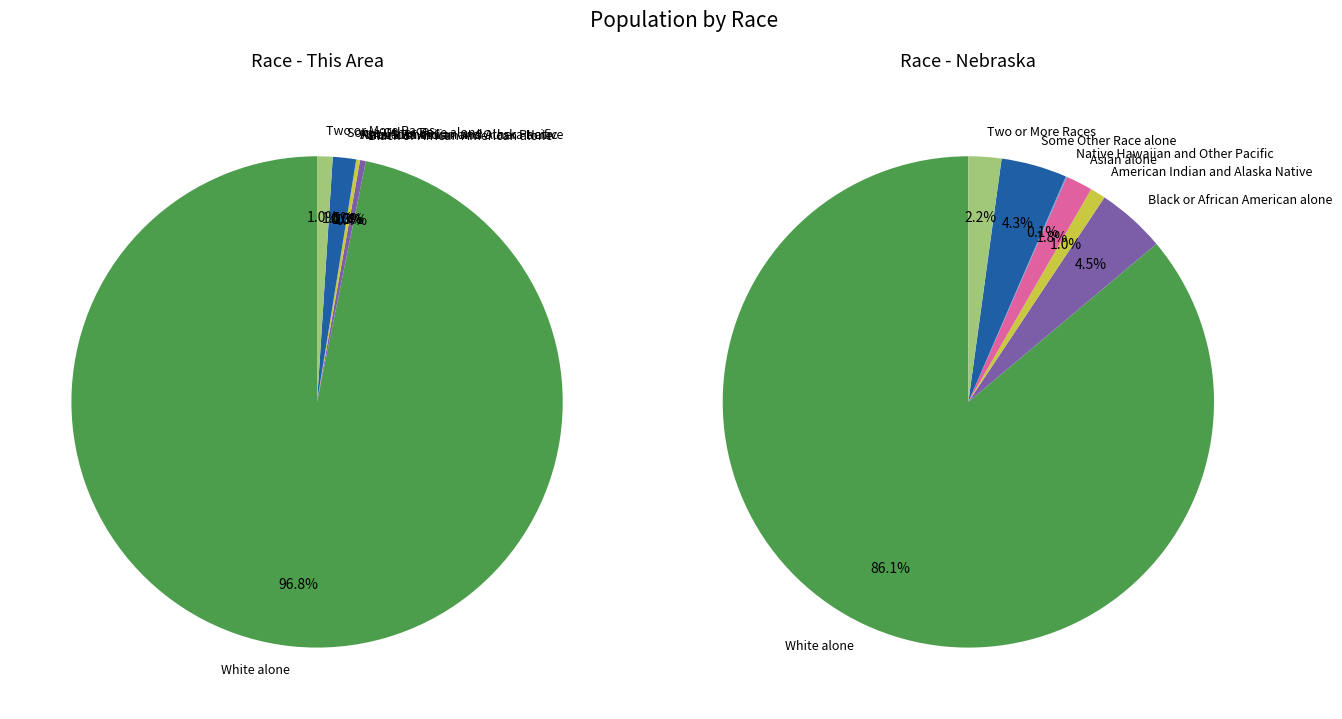

What is the largest slice in the pie chart?

White alone